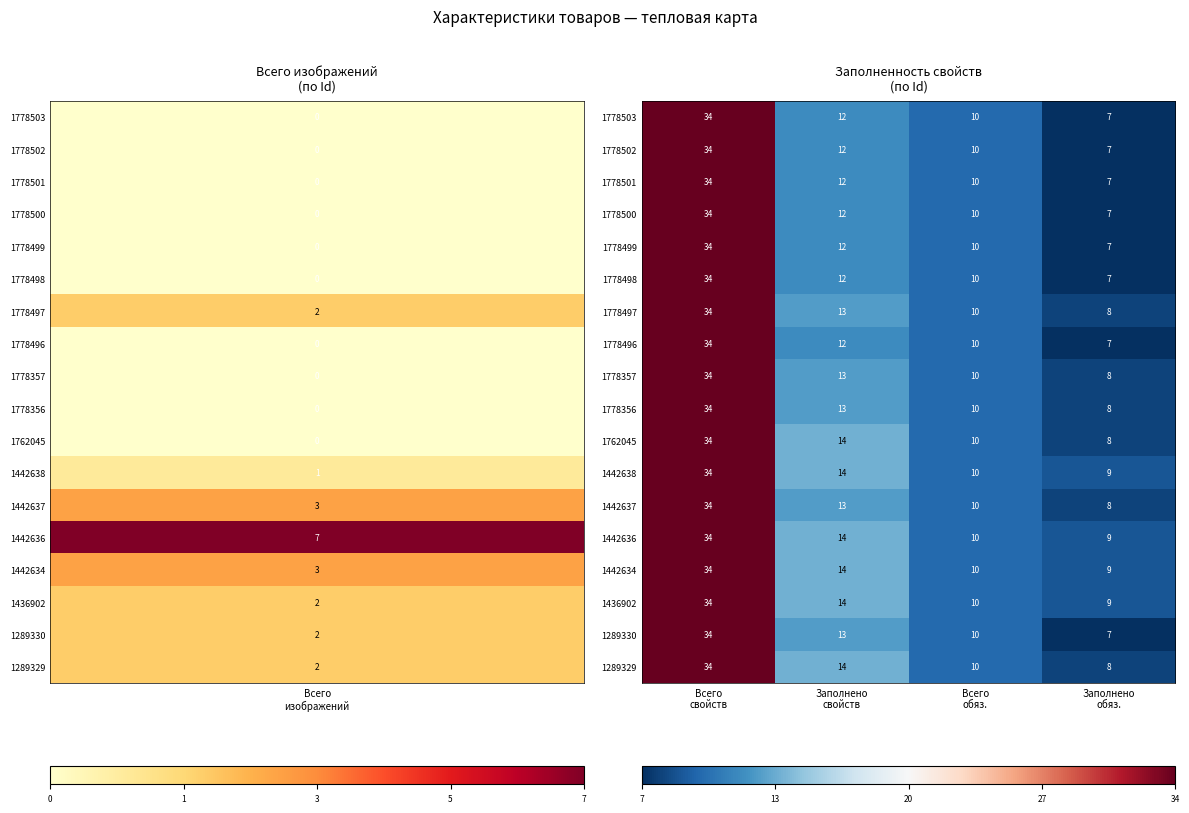

At how many categories does at least one series exceed 18?

1